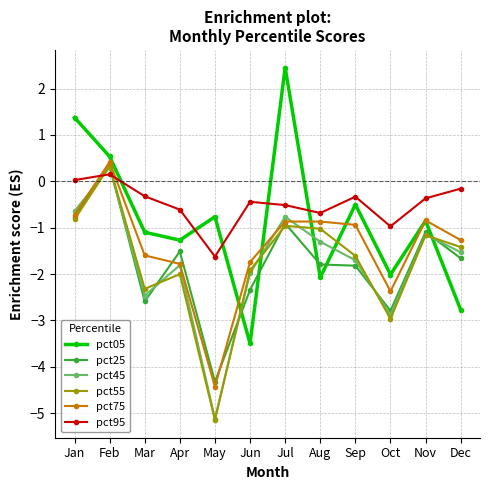

How many values in the pct25 series are below -1?

9